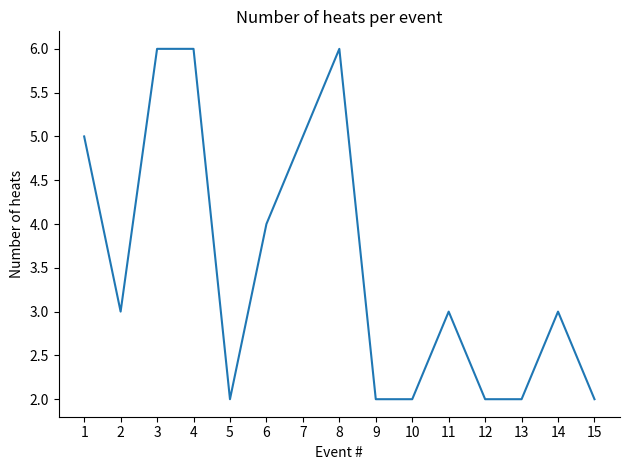

What is the greatest value displayed?

6